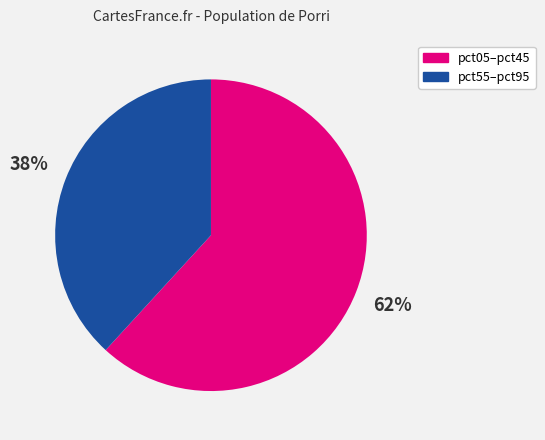

To the nearest percent, what is the difference between the largest and smallest slice percentages?

24%